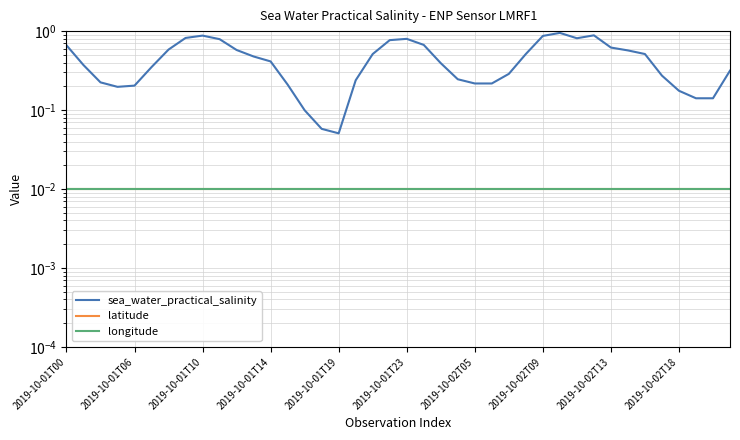

The value of longitude at 29 is 0.0. True or false?

True